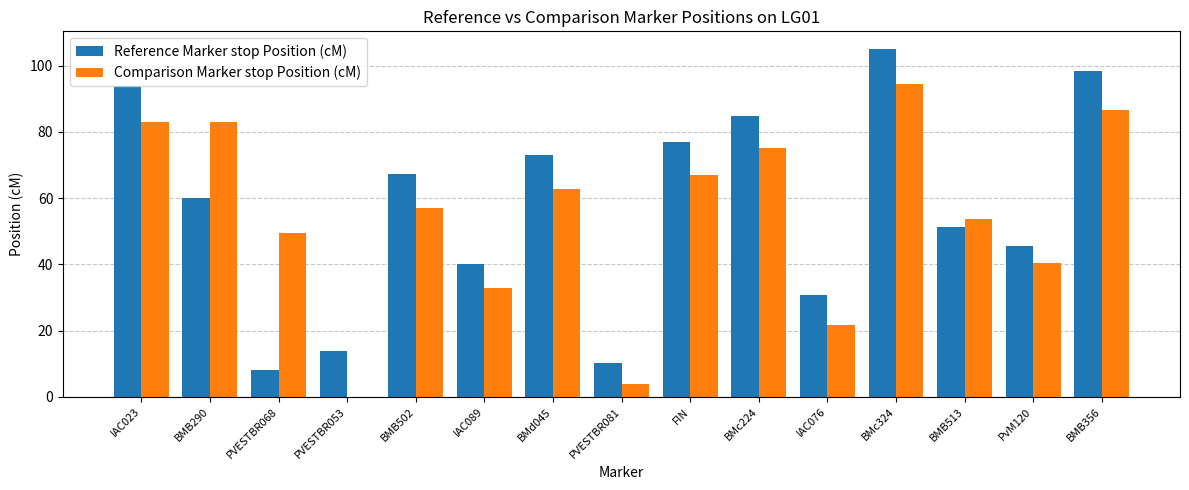

The Comparison Marker stop Position (cM) series shows 86.7 at BMB356. True or false?

True